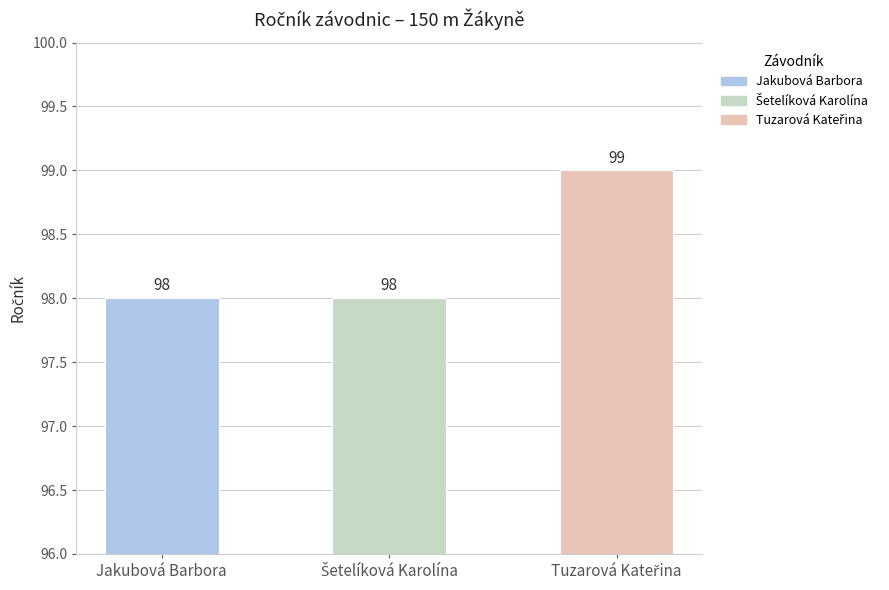

What is the label of the 3rd bar from the right?

Jakubová Barbora